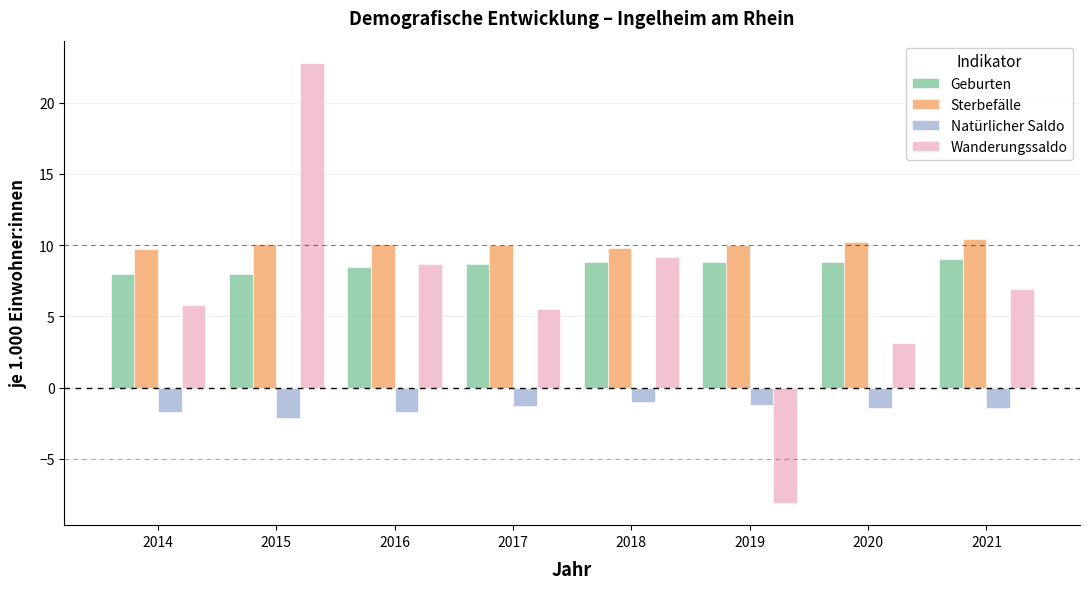

What is the sum of the Geburten values at 2019 and 2017?

17.5